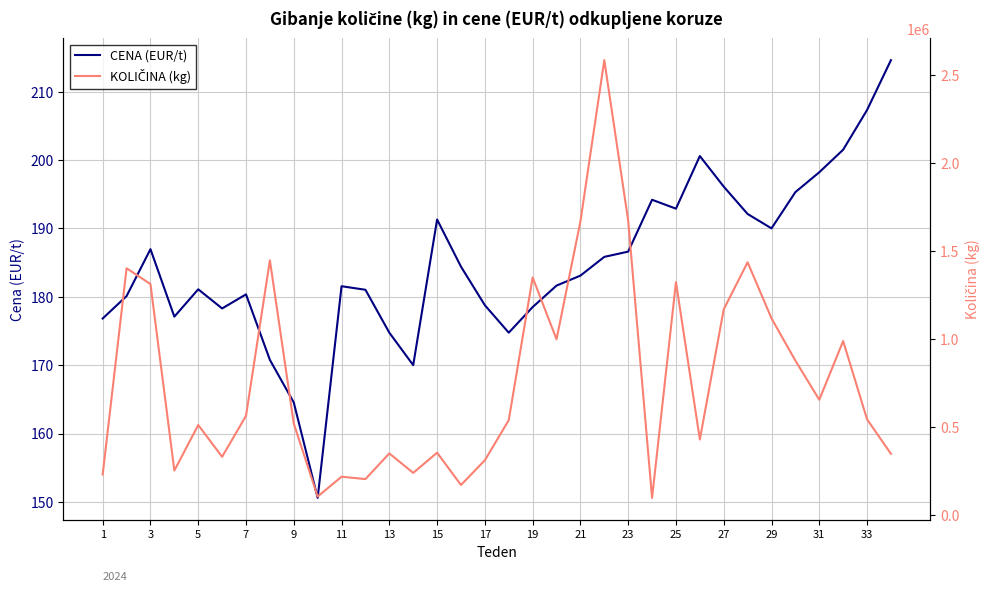

How many lines are shown in the chart?

2